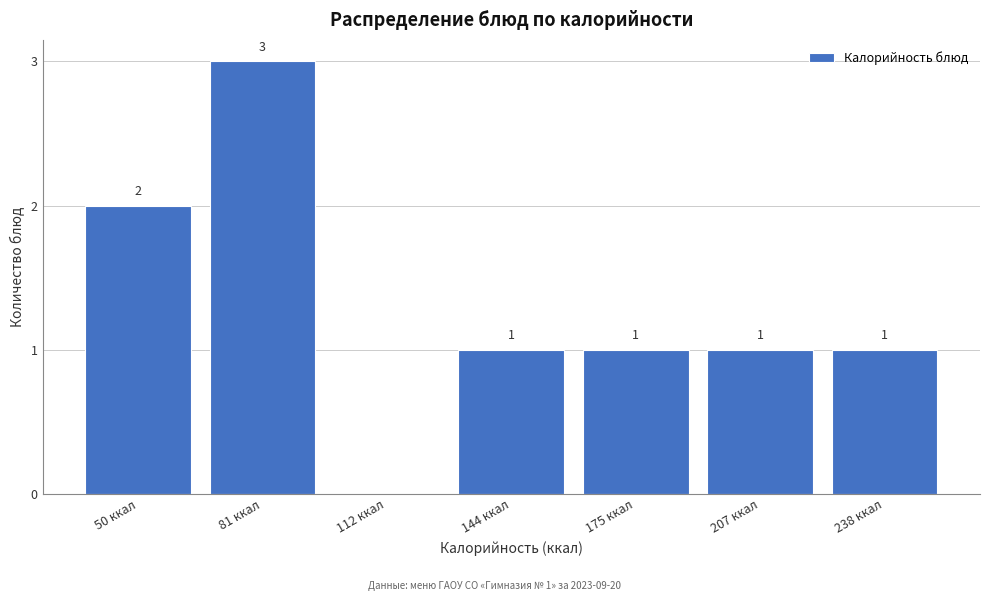

Reading left to right, what are all the values shown in this chart?

50 ккал=2	81 ккал=3	112 ккал=0	144 ккал=1	175 ккал=1	207 ккал=1	238 ккал=1